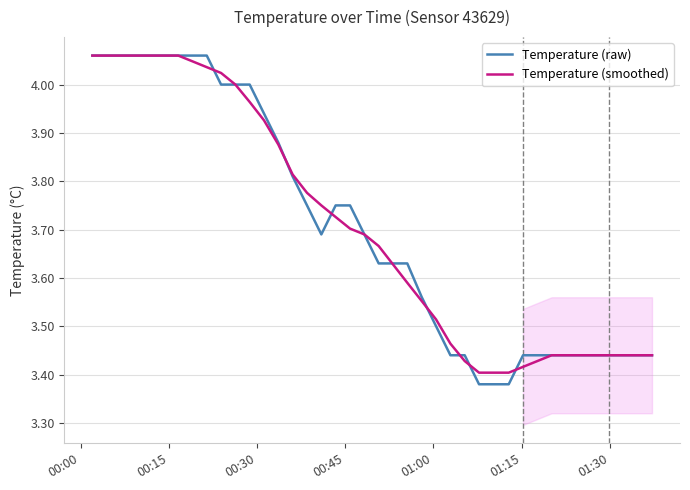

What is the sum of all Temperature (raw) values?

148.2